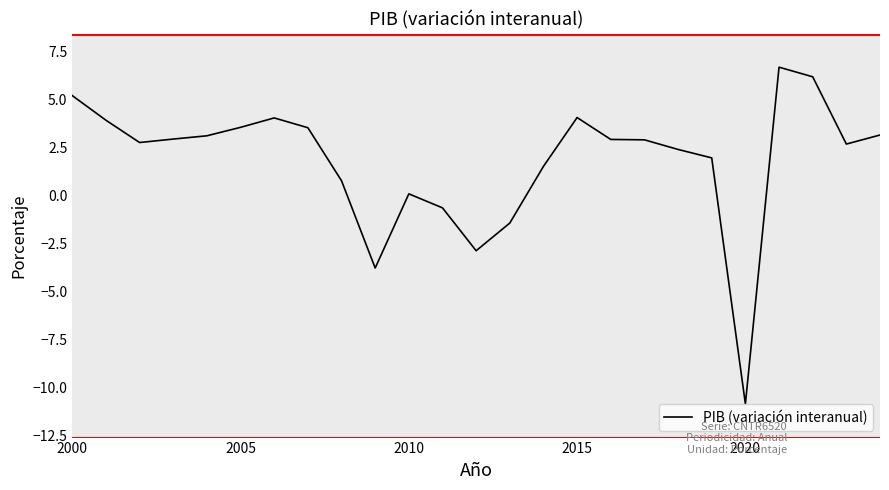

What is the maximum value shown in the chart?

6.7